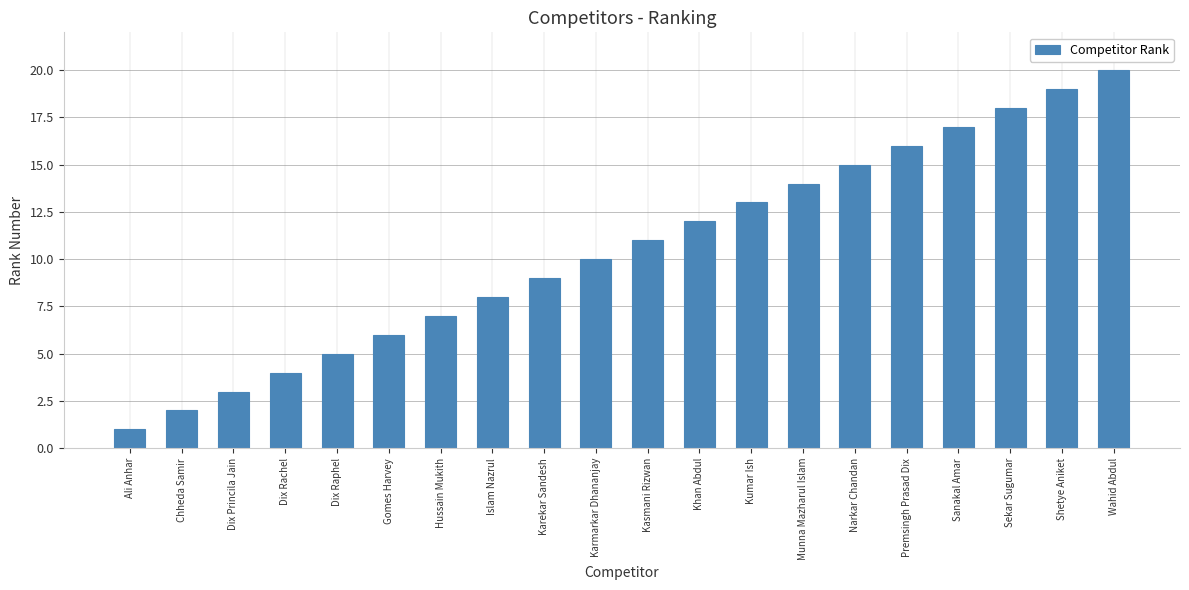

What is the value of the 1st bar from the left?

1